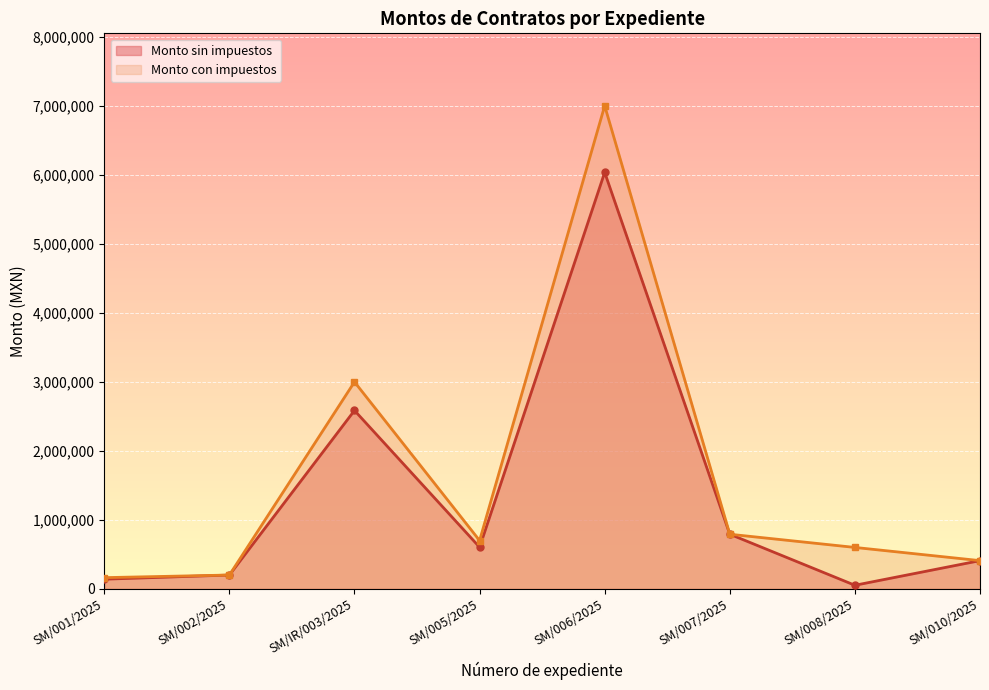

Count the number of data series in this chart.

2